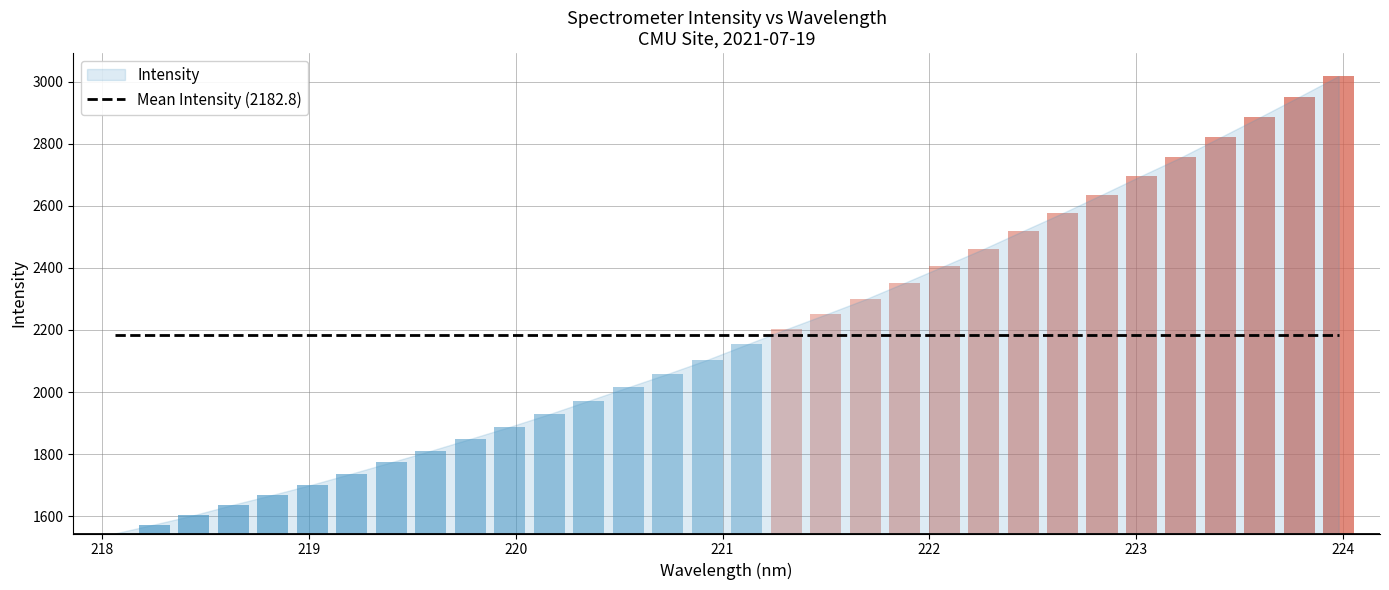

True or false: the data shows 563.7 at 218.442.

False